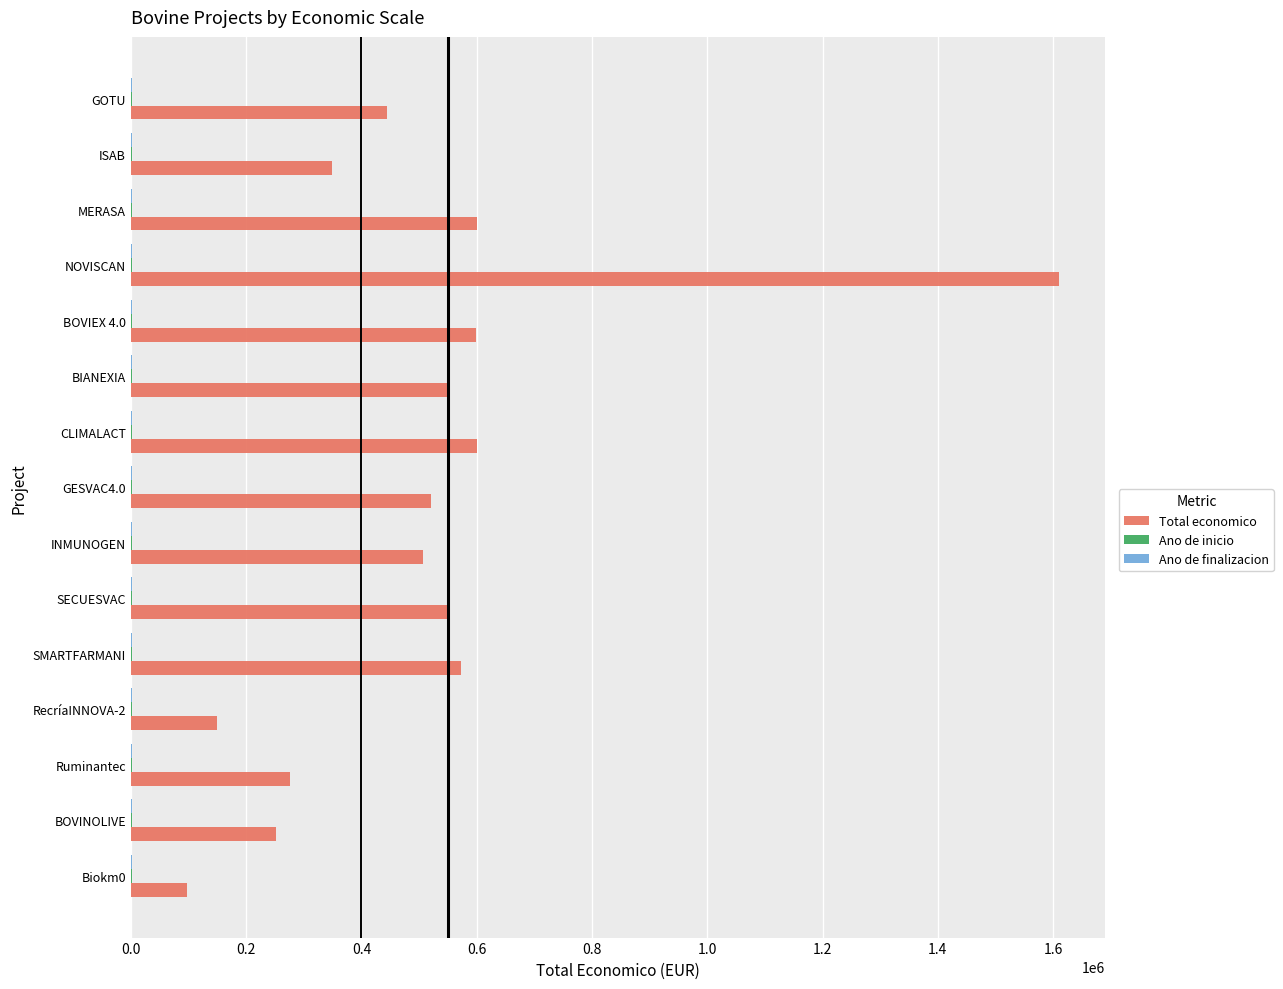

Which category has the highest value across all series?

NOVISCAN